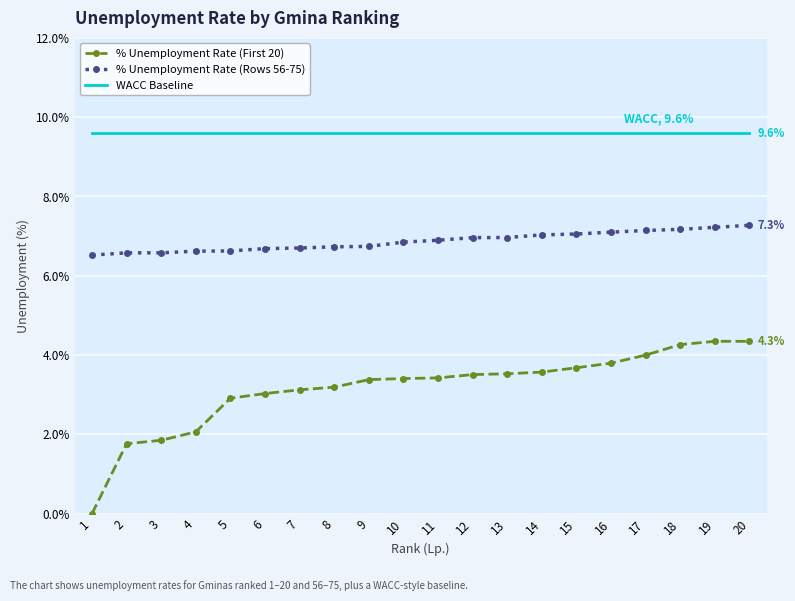

What is the total value across all series at 10?

19.9